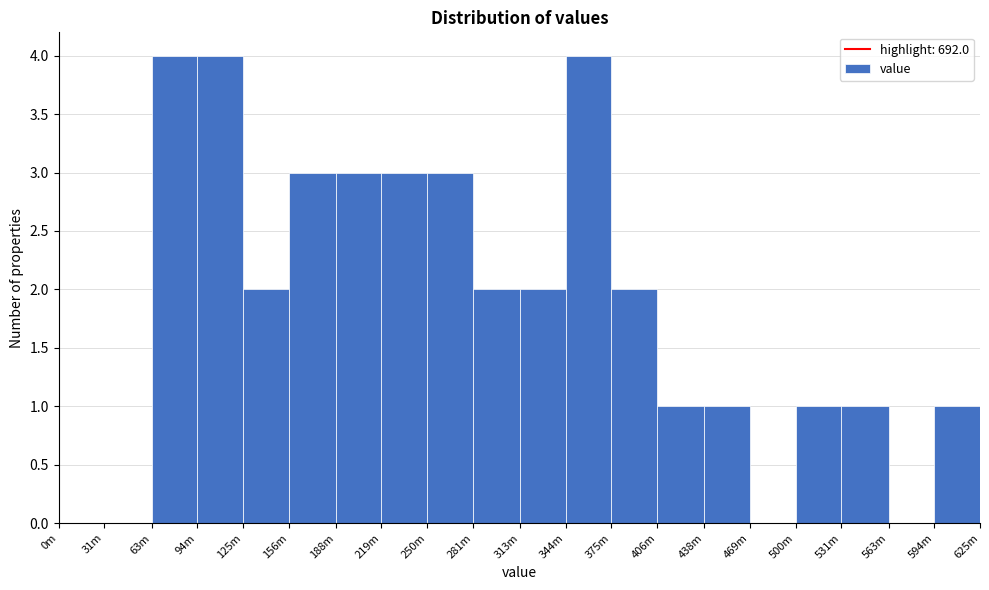

Reading left to right, transcribe all the data shown in this chart.

0m=0	31m=0	63m=4	94m=4	125m=2	156m=3	188m=3	219m=3	250m=3	281m=2	313m=2	344m=4	375m=2	406m=1	438m=1	469m=0	500m=1	531m=1	563m=0	594m=1